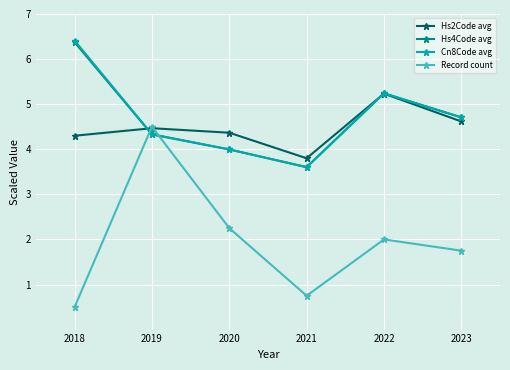

The Hs4Code avg series shows 4.7 at 2023. True or false?

True